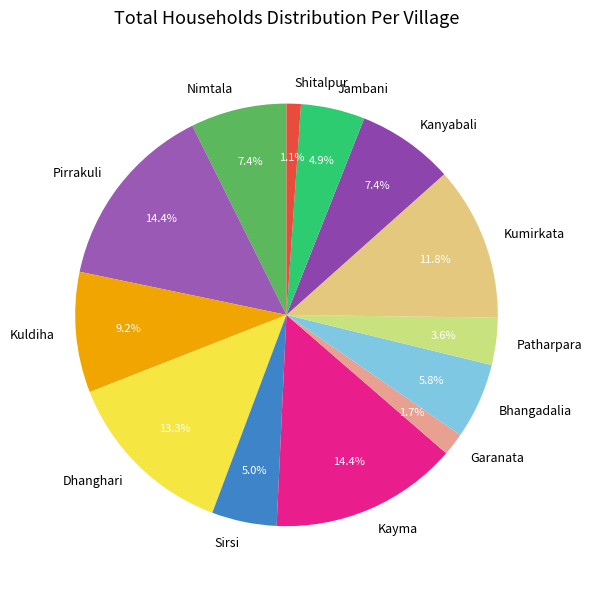

The Dhanghari slice represents 23% of the pie. True or false?

False